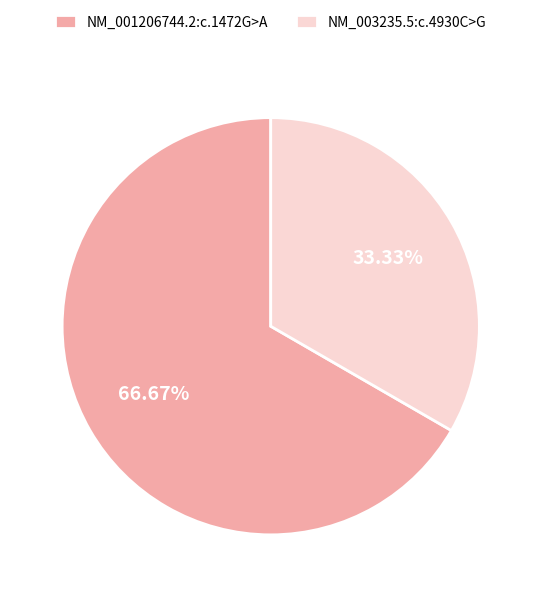

Which category has the biggest portion of the pie?

NM_001206744.2:c.1472G>A